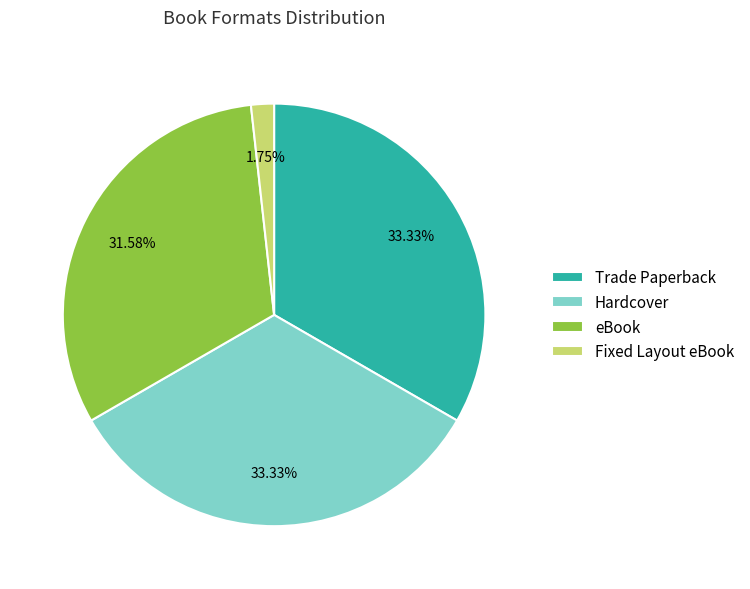

Which category has the smallest portion of the pie?

Fixed Layout eBook